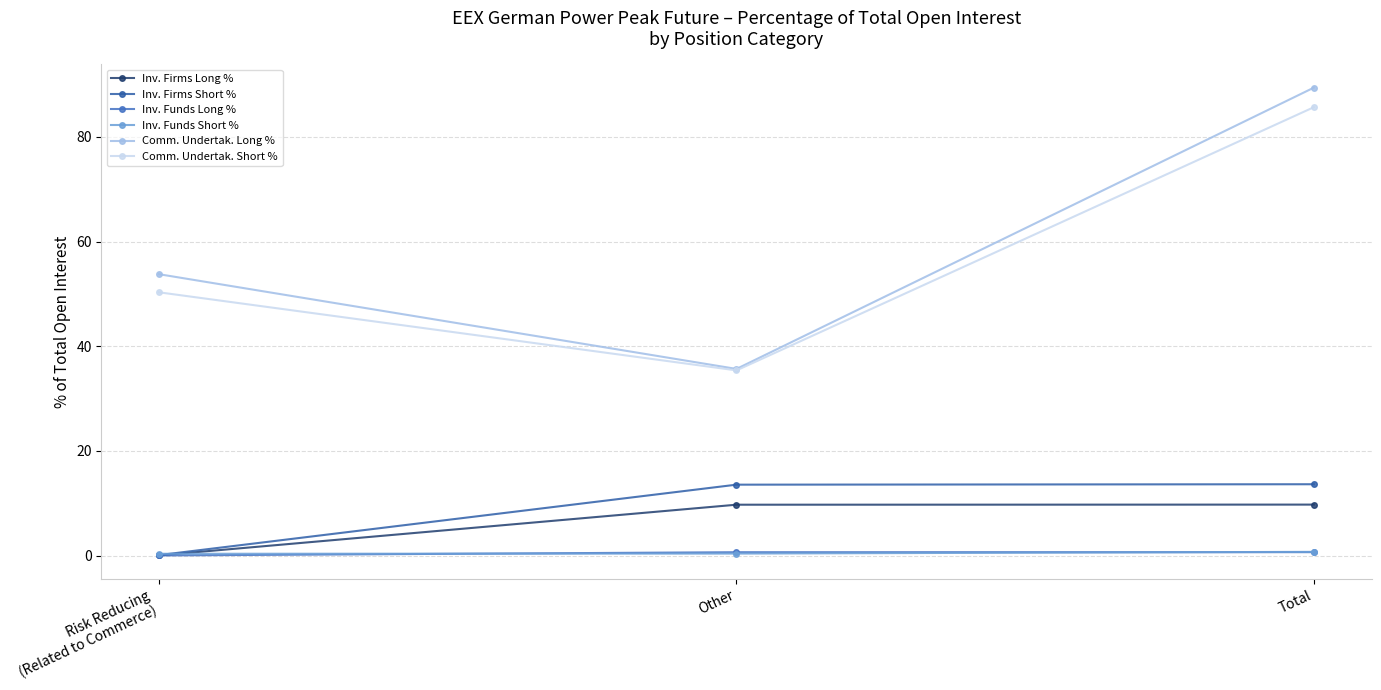

Is the value of Inv. Funds Short % at Total greater than the value of Comm. Undertak. Short % at Risk Reducing
(Related to Commerce)?

No